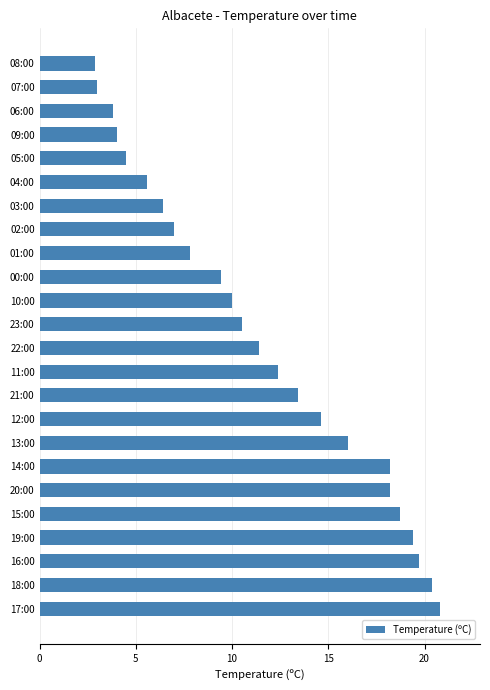

What is the sum of the values at 10:00 and 21:00?

23.4